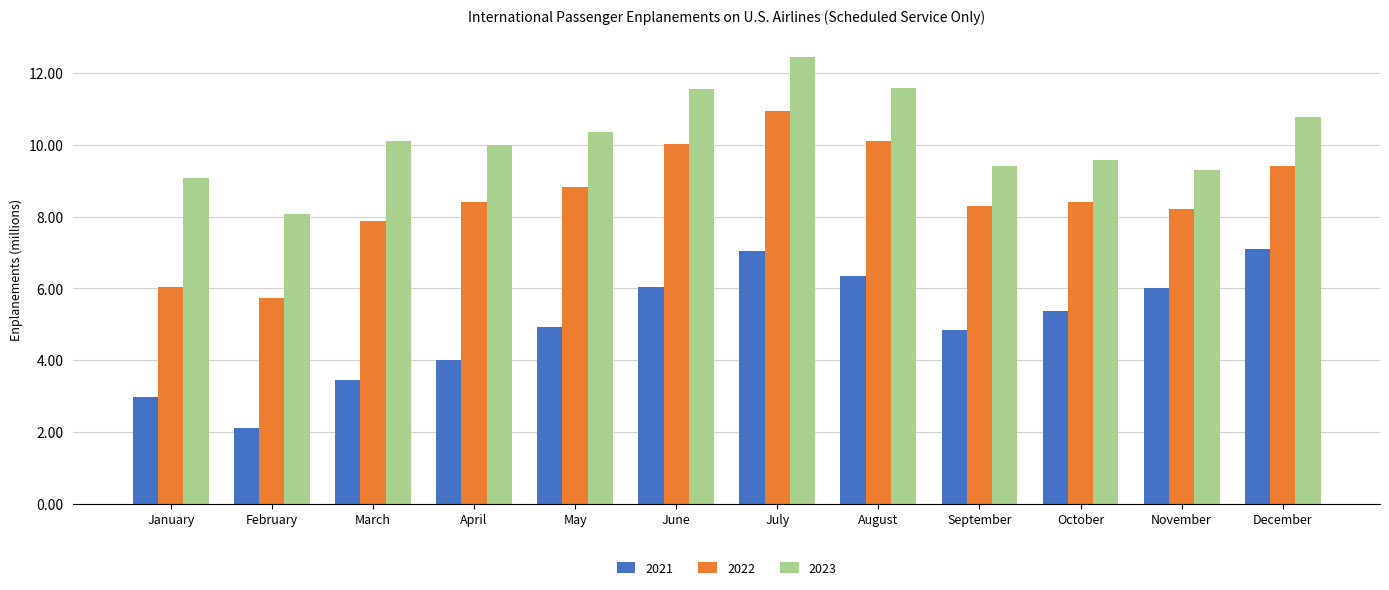

List the series in order of their overall mean, lowest first.

2021, 2022, 2023